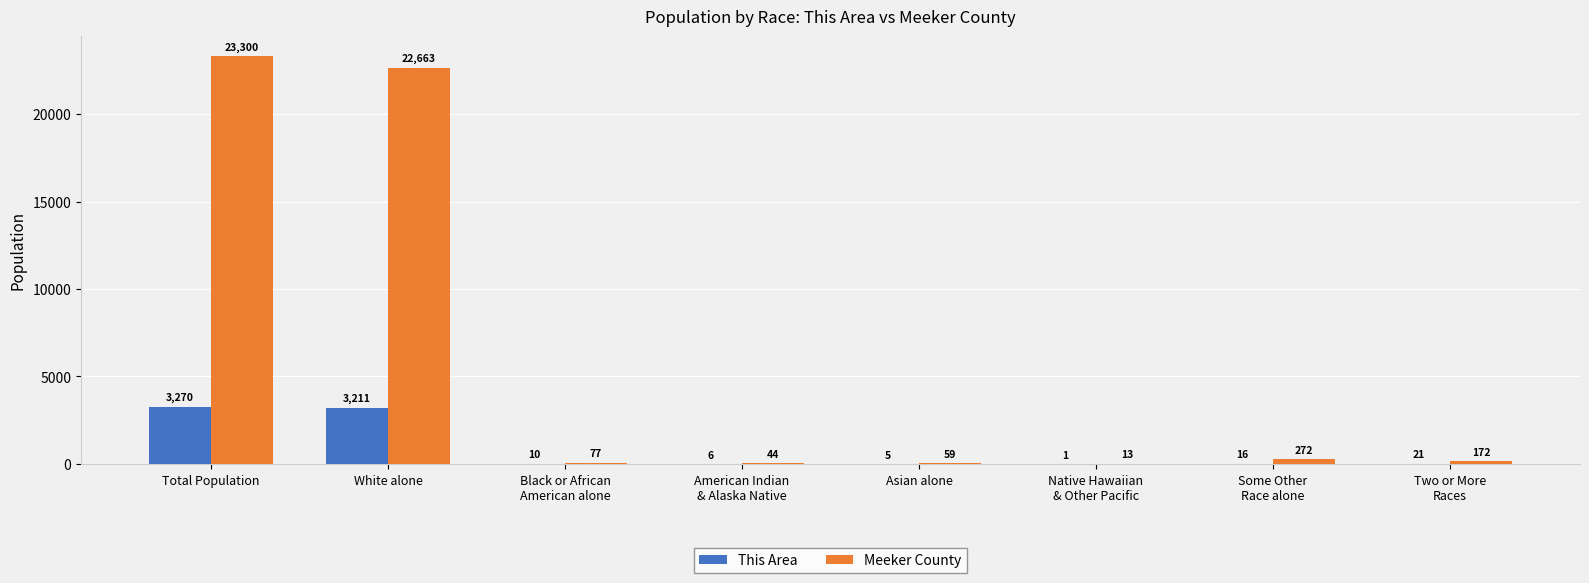

What is the greatest value displayed?

23300